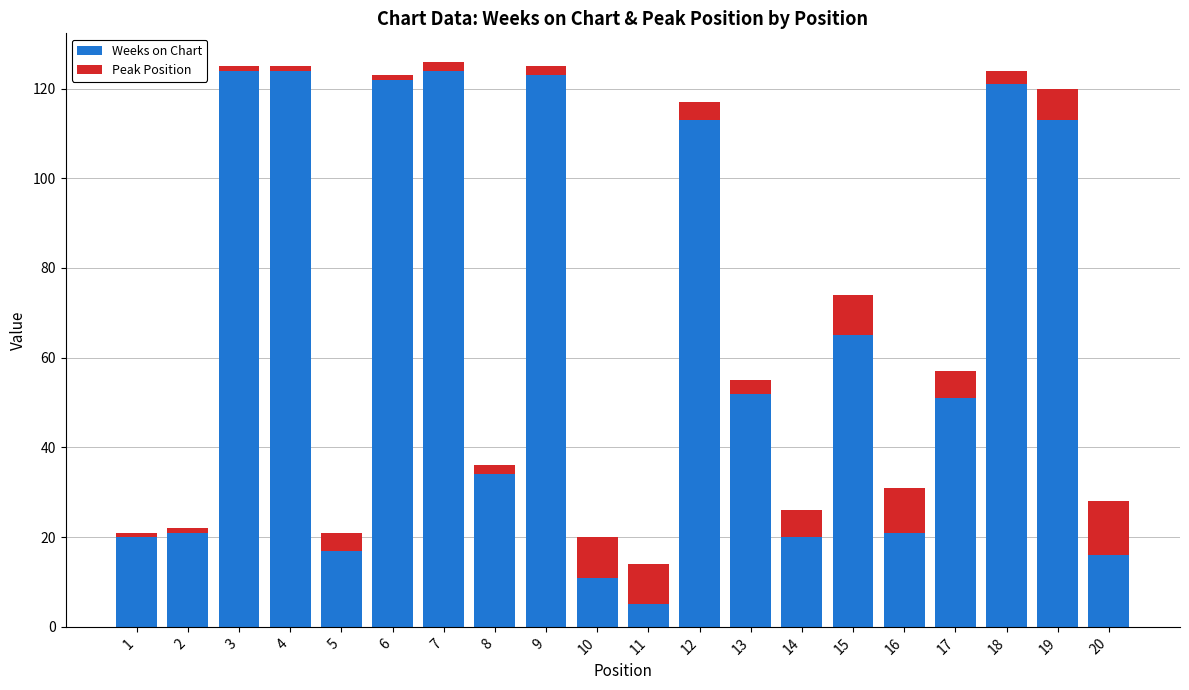

What is the highest value of the Weeks on Chart series?

124